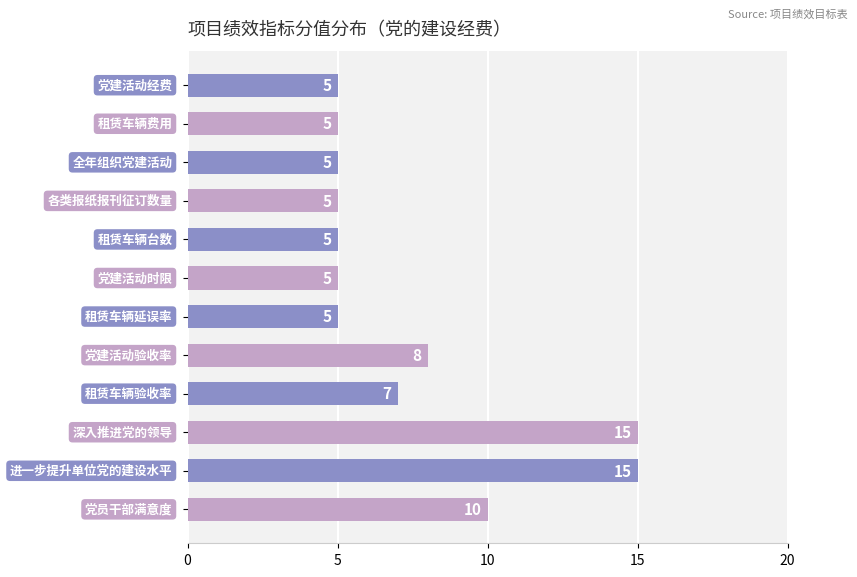

What is the maximum value shown in the chart?

15